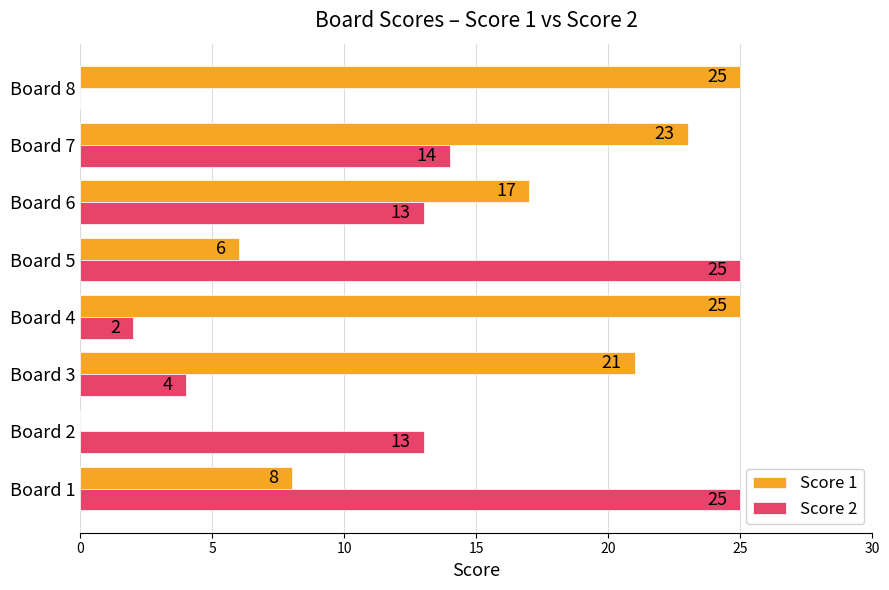

What is the highest value of the Score 1 series?

25